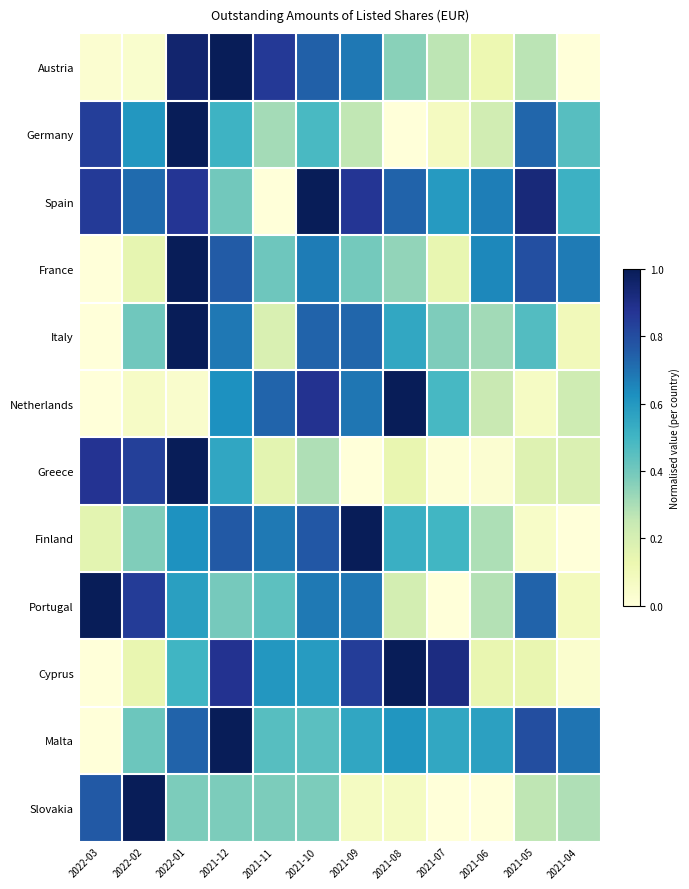

Reading right to left, extract all data points from this chart.

Austria: 2021-04=0.0	2021-05=0.3	2021-06=0.1	2021-07=0.3	2021-08=0.4	2021-09=0.7	2021-10=0.7	2021-11=0.9	2021-12=1.0	2022-01=1.0	2022-02=0.0	2022-03=0.0
Germany: 2021-04=0.5	2021-05=0.7	2021-06=0.2	2021-07=0.1	2021-08=0.0	2021-09=0.3	2021-10=0.5	2021-11=0.3	2021-12=0.5	2022-01=1.0	2022-02=0.6	2022-03=0.8
Spain: 2021-04=0.5	2021-05=0.9	2021-06=0.7	2021-07=0.6	2021-08=0.7	2021-09=0.9	2021-10=1.0	2021-11=0.0	2021-12=0.4	2022-01=0.9	2022-02=0.7	2022-03=0.9
France: 2021-04=0.7	2021-05=0.8	2021-06=0.6	2021-07=0.1	2021-08=0.3	2021-09=0.4	2021-10=0.7	2021-11=0.4	2021-12=0.8	2022-01=1.0	2022-02=0.1	2022-03=0.0
Italy: 2021-04=0.1	2021-05=0.5	2021-06=0.3	2021-07=0.4	2021-08=0.5	2021-09=0.7	2021-10=0.7	2021-11=0.2	2021-12=0.7	2022-01=1.0	2022-02=0.4	2022-03=0.0
Netherlands: 2021-04=0.2	2021-05=0.1	2021-06=0.2	2021-07=0.5	2021-08=1.0	2021-09=0.7	2021-10=0.9	2021-11=0.7	2021-12=0.6	2022-01=0.0	2022-02=0.1	2022-03=0.0
Greece: 2021-04=0.2	2021-05=0.2	2021-06=0.0	2021-07=0.0	2021-08=0.1	2021-09=0.0	2021-10=0.3	2021-11=0.2	2021-12=0.6	2022-01=1.0	2022-02=0.8	2022-03=0.9
Finland: 2021-04=0.0	2021-05=0.1	2021-06=0.3	2021-07=0.5	2021-08=0.5	2021-09=1.0	2021-10=0.8	2021-11=0.7	2021-12=0.8	2022-01=0.6	2022-02=0.4	2022-03=0.2
Portugal: 2021-04=0.1	2021-05=0.7	2021-06=0.3	2021-07=0.0	2021-08=0.2	2021-09=0.7	2021-10=0.7	2021-11=0.4	2021-12=0.4	2022-01=0.6	2022-02=0.8	2022-03=1.0
Cyprus: 2021-04=0.0	2021-05=0.1	2021-06=0.1	2021-07=0.9	2021-08=1.0	2021-09=0.8	2021-10=0.6	2021-11=0.6	2021-12=0.9	2022-01=0.5	2022-02=0.1	2022-03=0.0
Malta: 2021-04=0.7	2021-05=0.8	2021-06=0.6	2021-07=0.5	2021-08=0.6	2021-09=0.6	2021-10=0.4	2021-11=0.5	2021-12=1.0	2022-01=0.7	2022-02=0.4	2022-03=0.0
Slovakia: 2021-04=0.3	2021-05=0.3	2021-06=0.0	2021-07=0.0	2021-08=0.1	2021-09=0.1	2021-10=0.4	2021-11=0.4	2021-12=0.4	2022-01=0.4	2022-02=1.0	2022-03=0.8